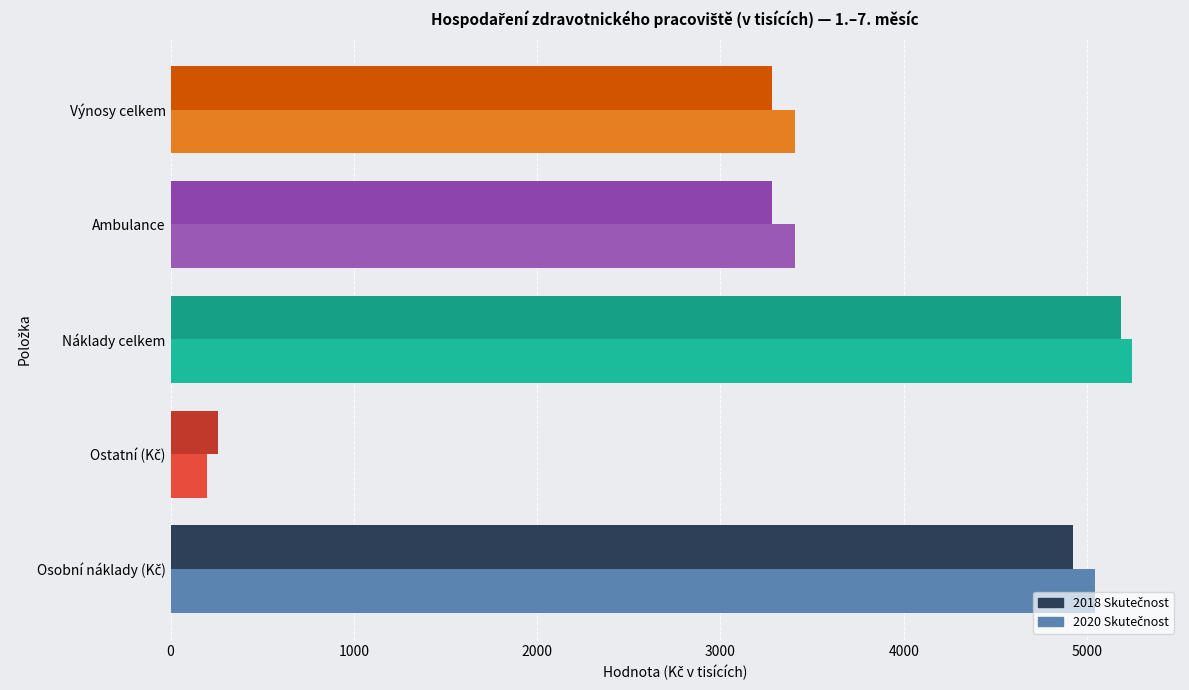

What is the minimum value shown in the chart?

201.6